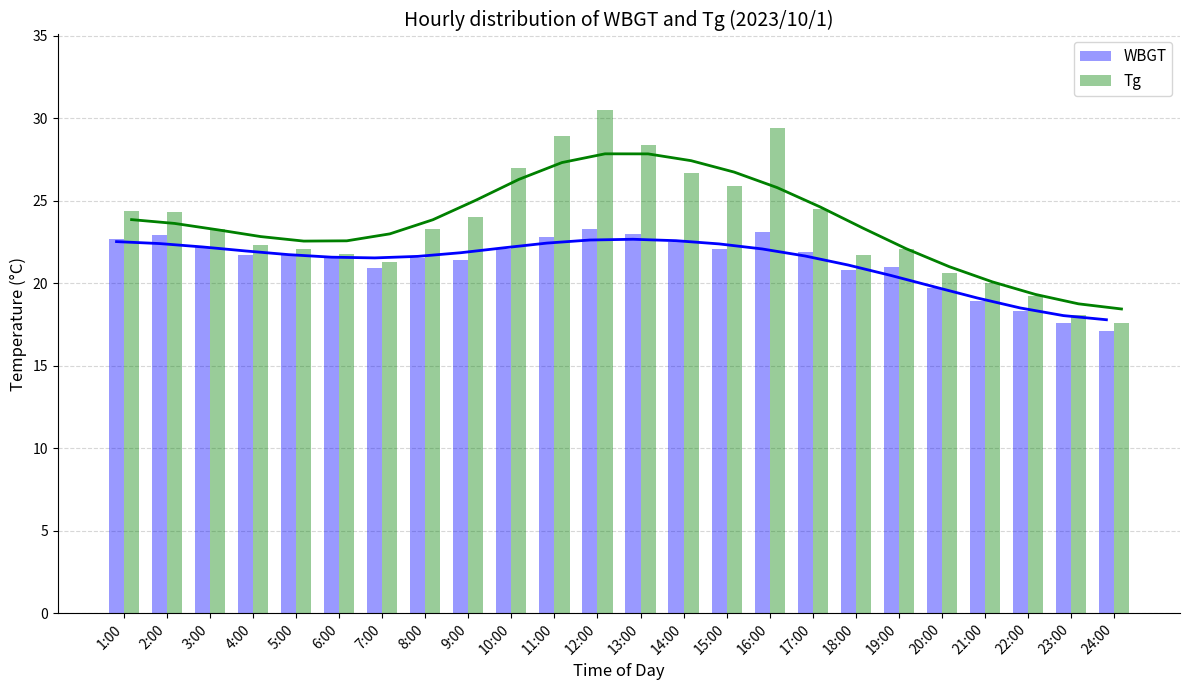

Reading right to left, transcribe all the data shown in this chart.

WBGT: 17.1	17.6	18.3	18.9	19.7	21.0	20.8	21.9	23.1	22.1	22.5	23.0	23.3	22.8	22.1	21.4	21.5	20.9	21.5	21.7	21.7	22.2	22.9	22.7
Tg: 17.6	18.1	19.2	20.0	20.6	22.1	21.7	24.5	29.4	25.9	26.7	28.4	30.5	28.9	27.0	24.0	23.3	21.3	21.8	22.1	22.3	23.3	24.3	24.4